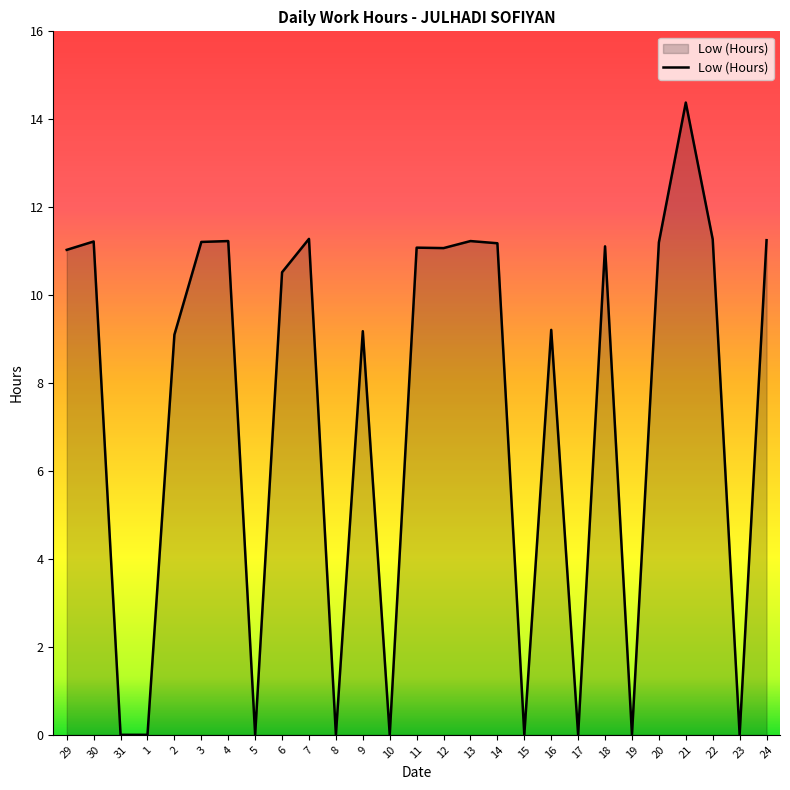

True or false: the data shows 11.3 at 7.

True